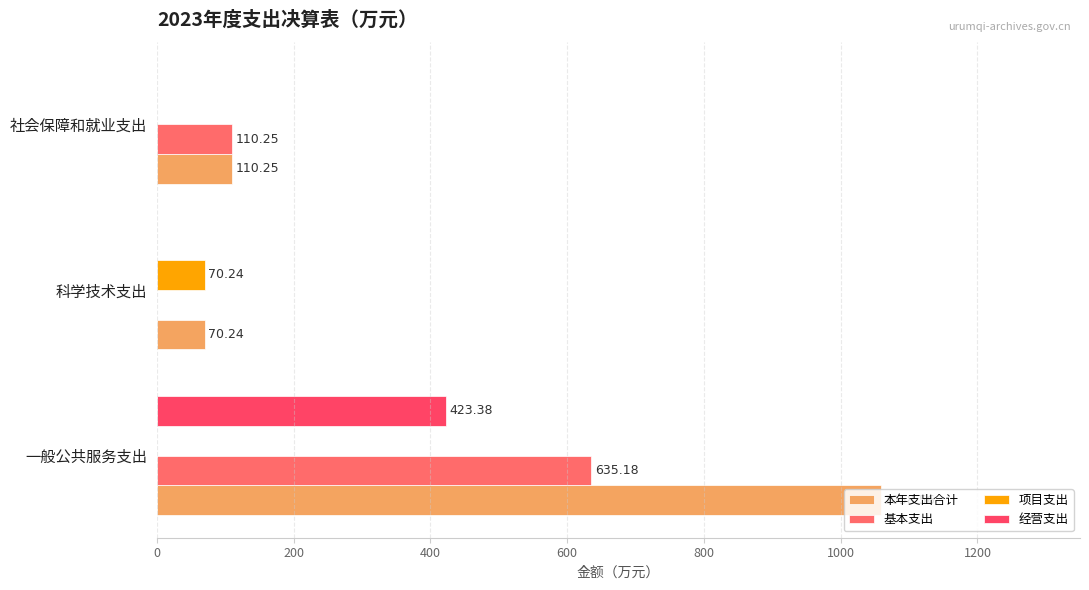

Which series has the largest range (max minus min)?

本年支出合计